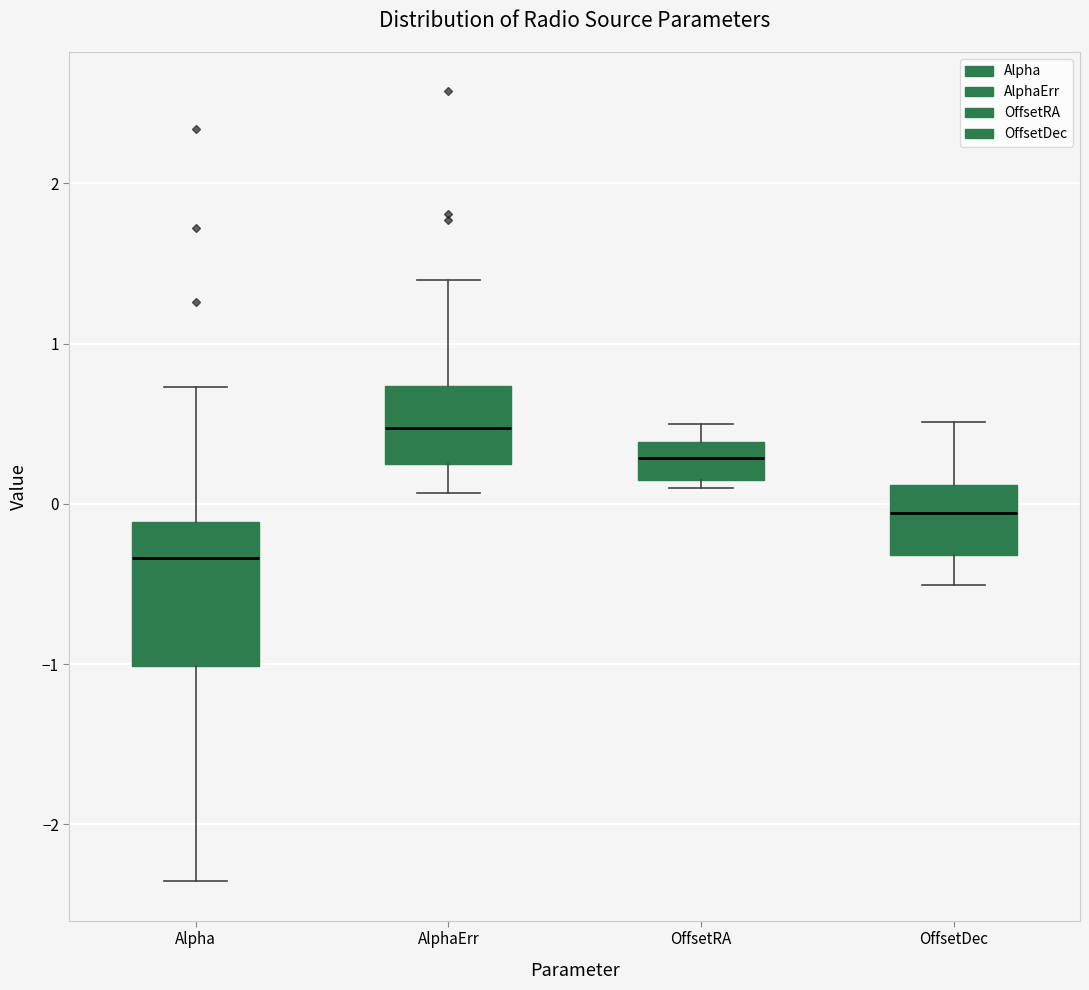

Where does the median line of the box for AlphaErr sit on the y-axis? The values are not printed on the chart, so give them approximately, as read against the axis.

0.5